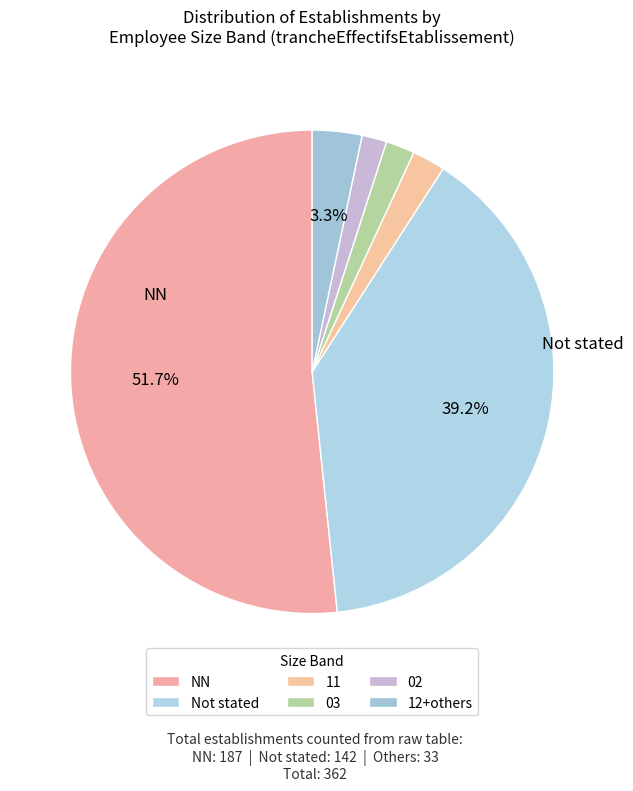

Is there any slice that represents more than half of the pie?

Yes